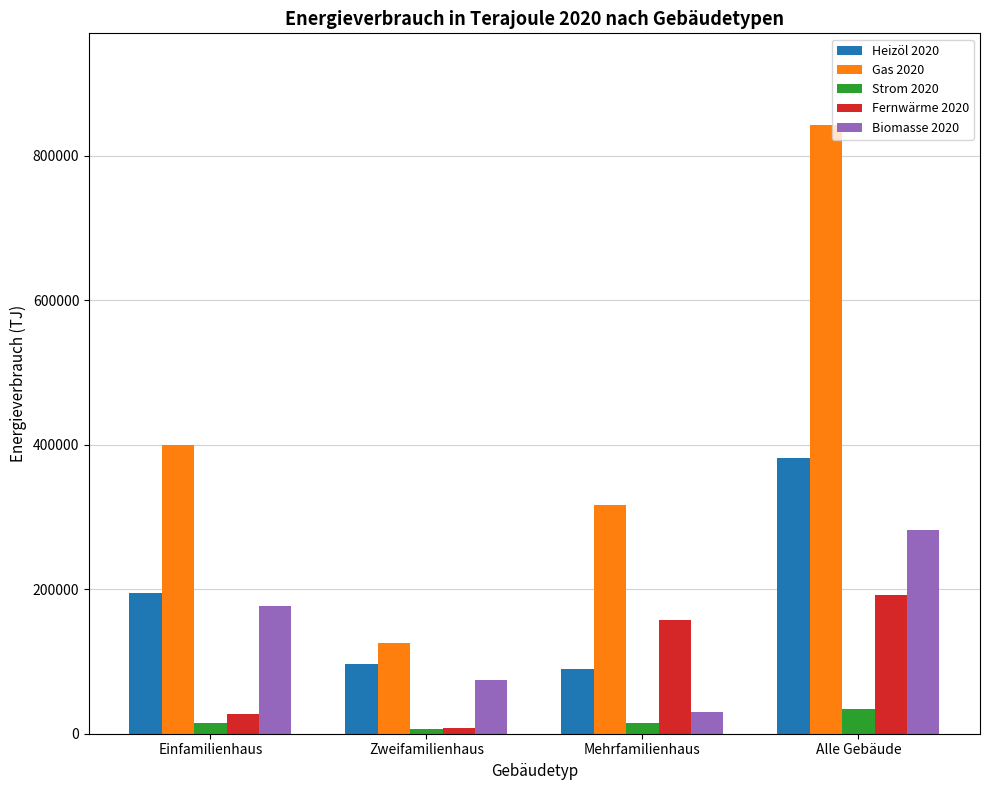

What is the lowest value of the Gas 2020 series?

125850.9